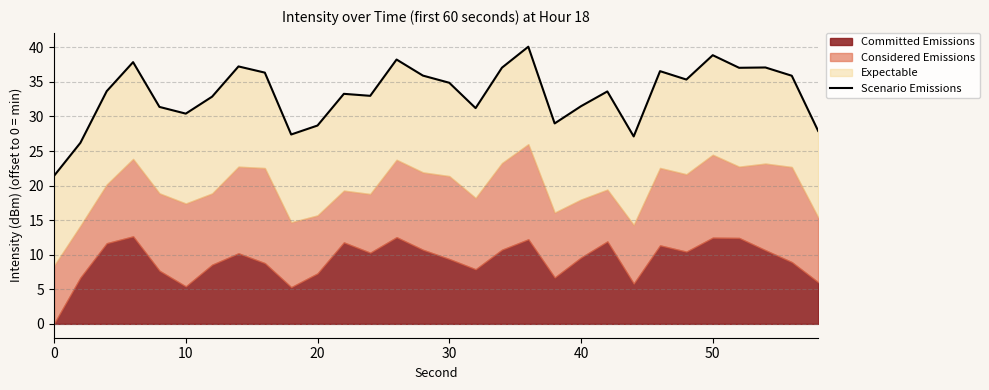

Does the chart display data point markers on the line(s)?

No